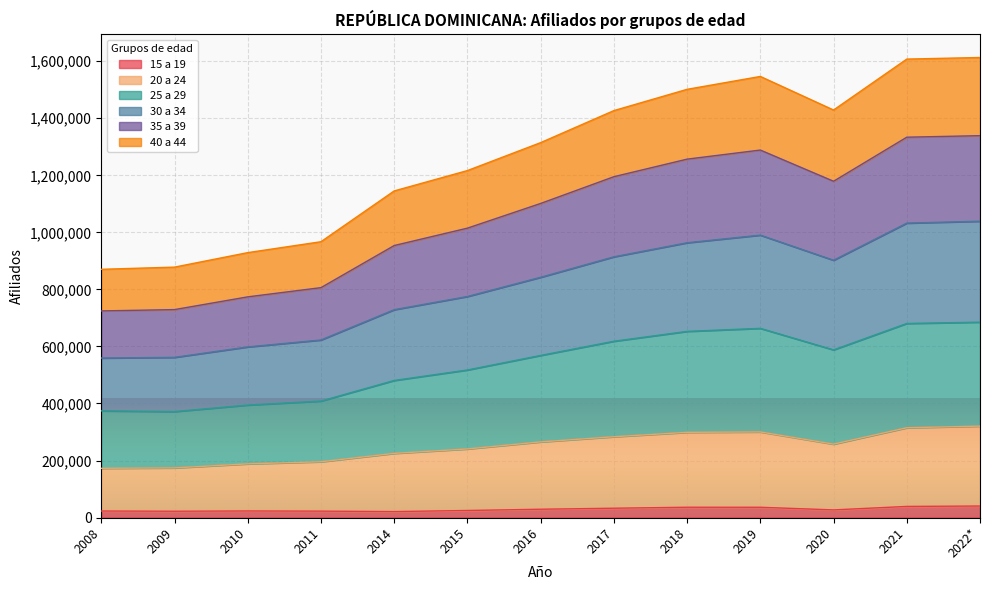

Is the value of 25 a 29 at 2008 greater than the value of 40 a 44 at 2022*?

No